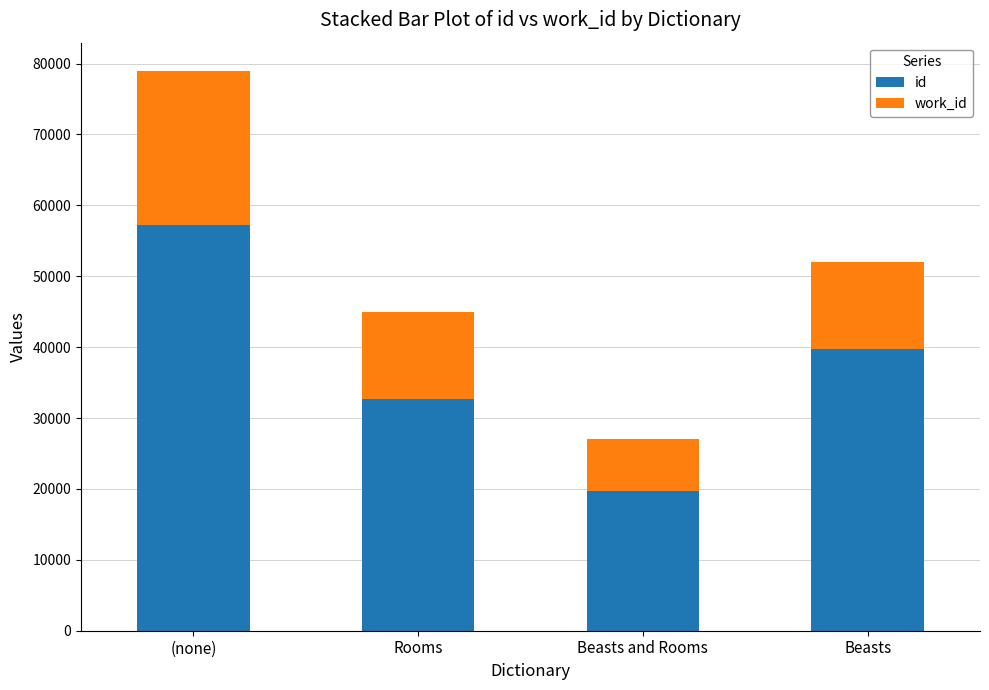

Which category has the lowest value in the id series?

Beasts and Rooms